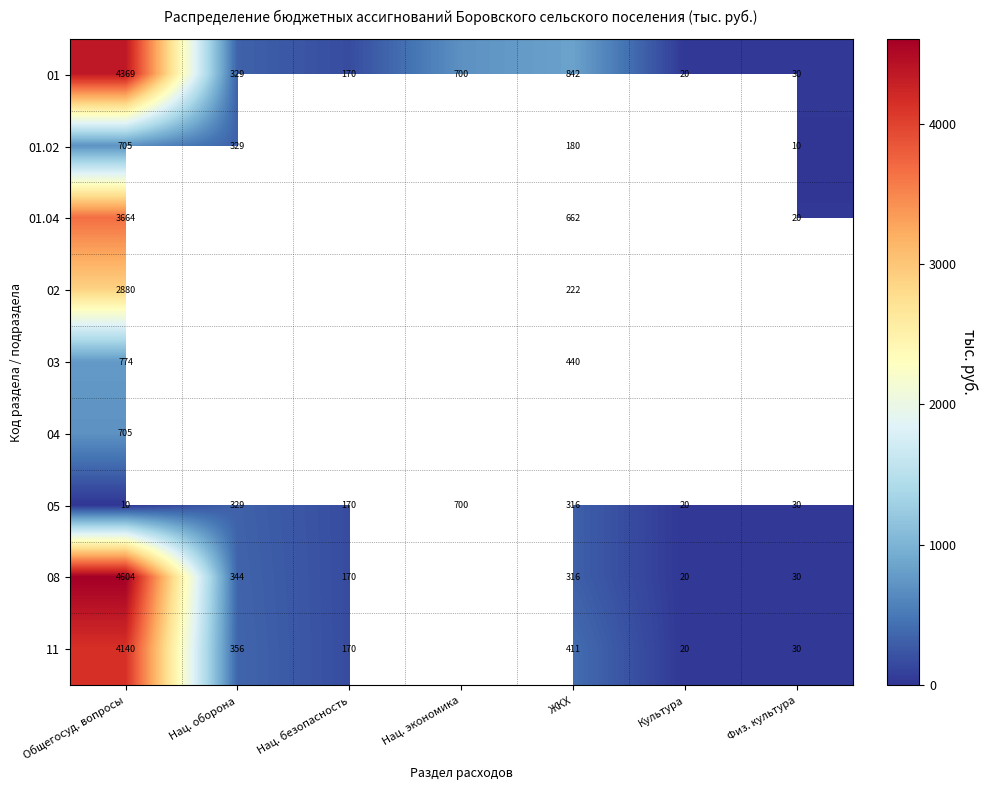

At which category does the chart reach its peak across all series?

Общегосуд. вопросы